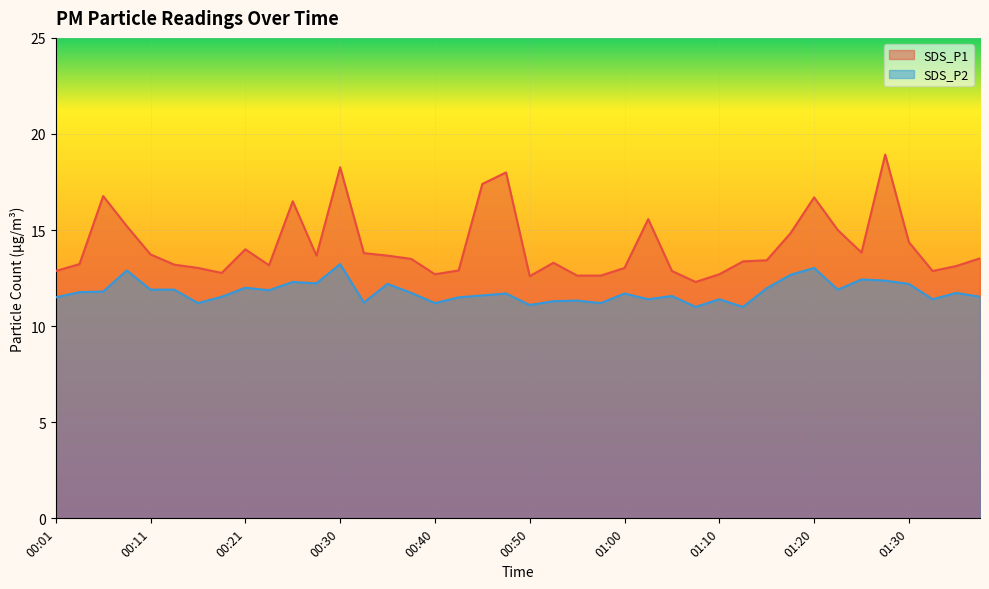

Reading left to right, what are all the values shown in this chart?

SDS_P1: 12.9	13.2	16.8	15.2	13.7	13.2	13.0	12.8	14.0	13.2	16.5	13.7	18.3	13.8	13.7	13.5	12.7	12.9	17.4	18.0	12.6	13.3	12.6	12.6	13.0	15.6	12.9	12.3	12.7	13.4	13.4	14.8	16.7	15.0	13.8	18.9	14.4	12.9	13.1	13.5
SDS_P2: 11.5	11.8	11.8	12.9	11.9	11.9	11.2	11.5	12.0	11.9	12.3	12.2	13.2	11.2	12.2	11.7	11.2	11.5	11.6	11.7	11.1	11.3	11.3	11.2	11.7	11.4	11.6	11.0	11.4	11.0	12.0	12.7	13.0	11.9	12.4	12.4	12.2	11.4	11.7	11.5